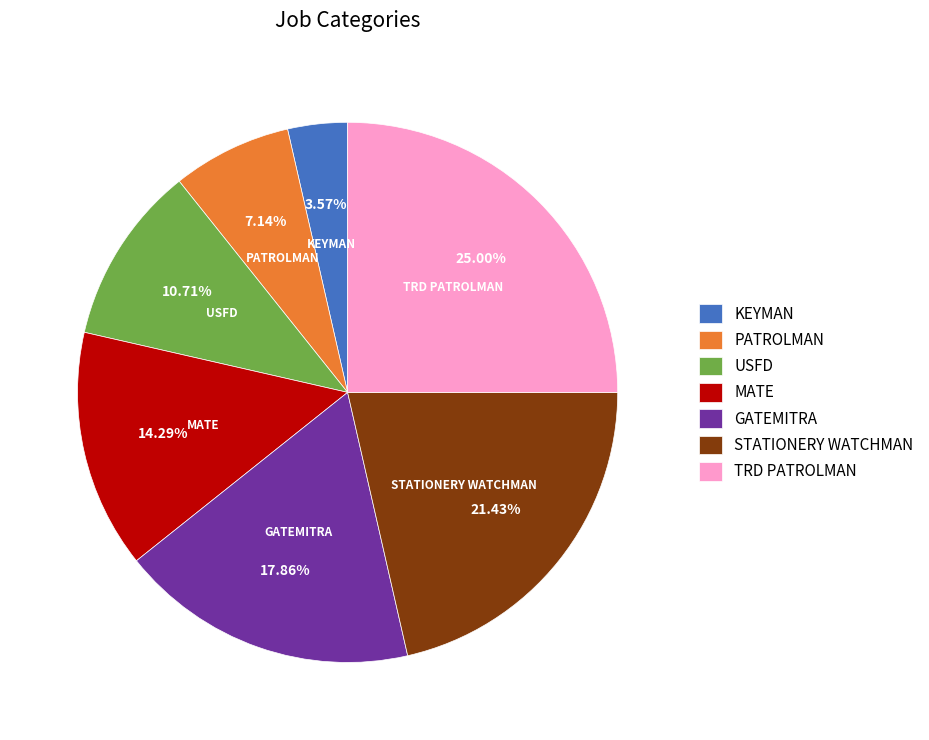

How much of the chart is everything except KEYMAN?

96.4%